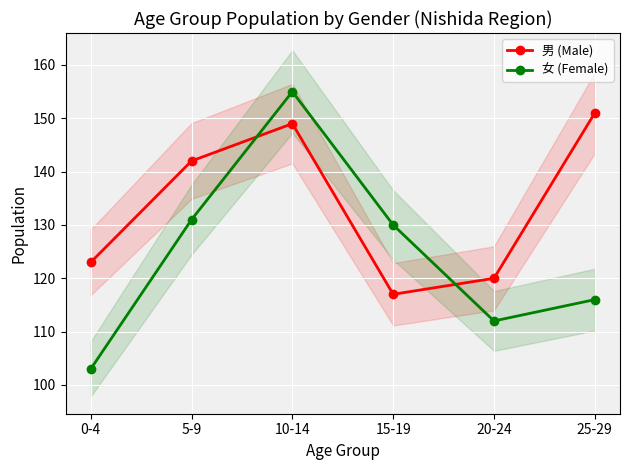

How many interior local valleys does the 男 (Male) series have?

1